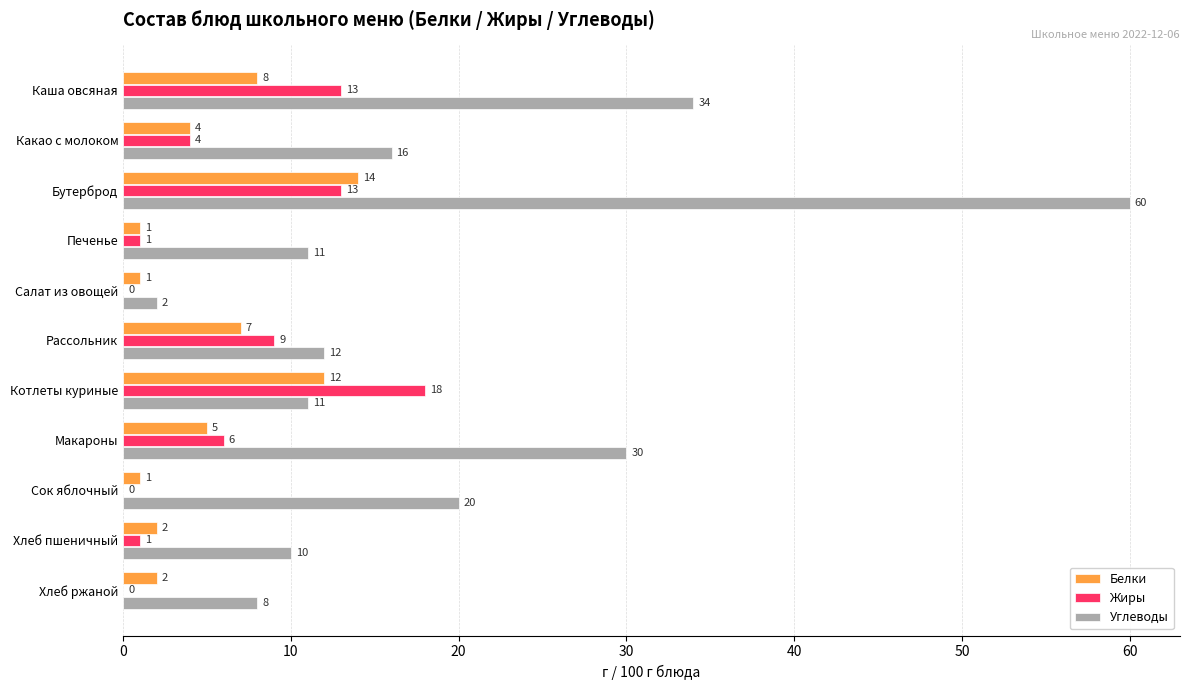

The value of Углеводы at Салат из овощей is 2. True or false?

True